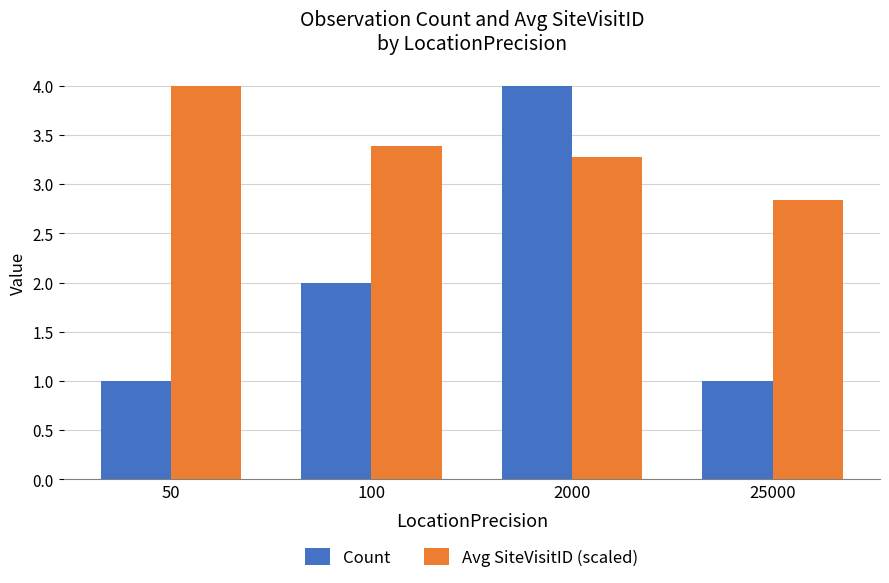

How many bars are there in each group?

2